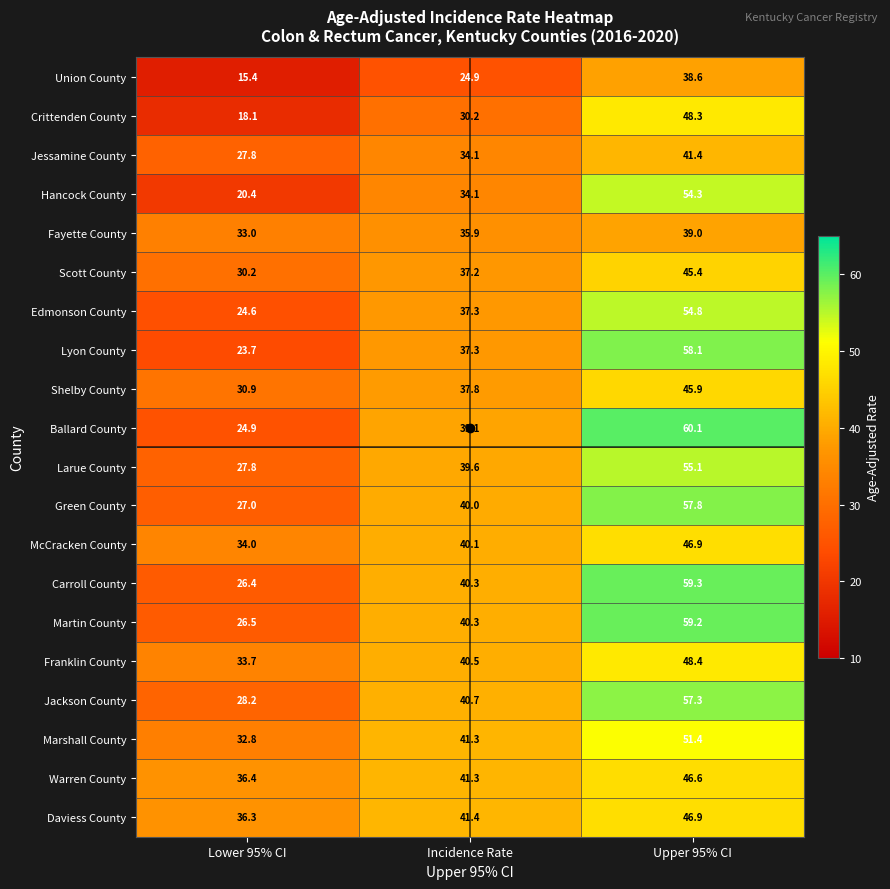

What is the difference between the maximum and minimum values in the Martin County series?

32.7